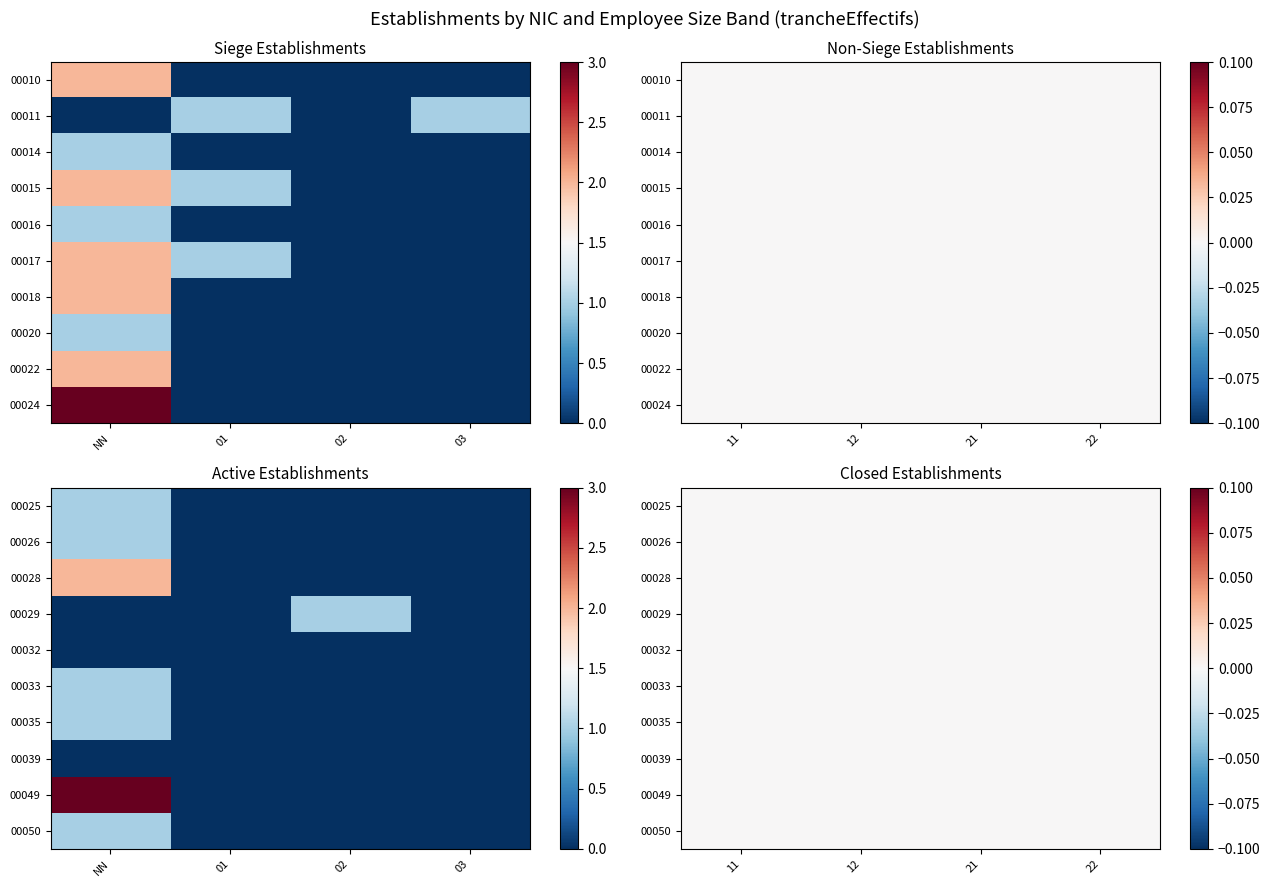

Is it true that 00015 equals 0 at 02?

True